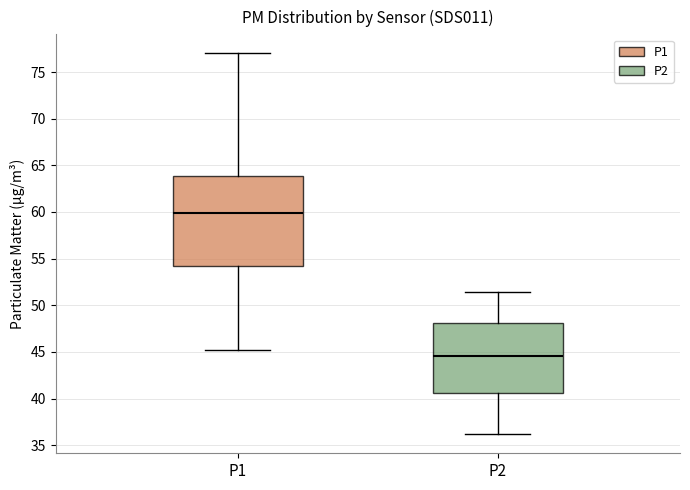

Where is the lower edge of the box for P2 on the y-axis? The values are not printed on the chart, so give them approximately, as read against the axis.

40.5